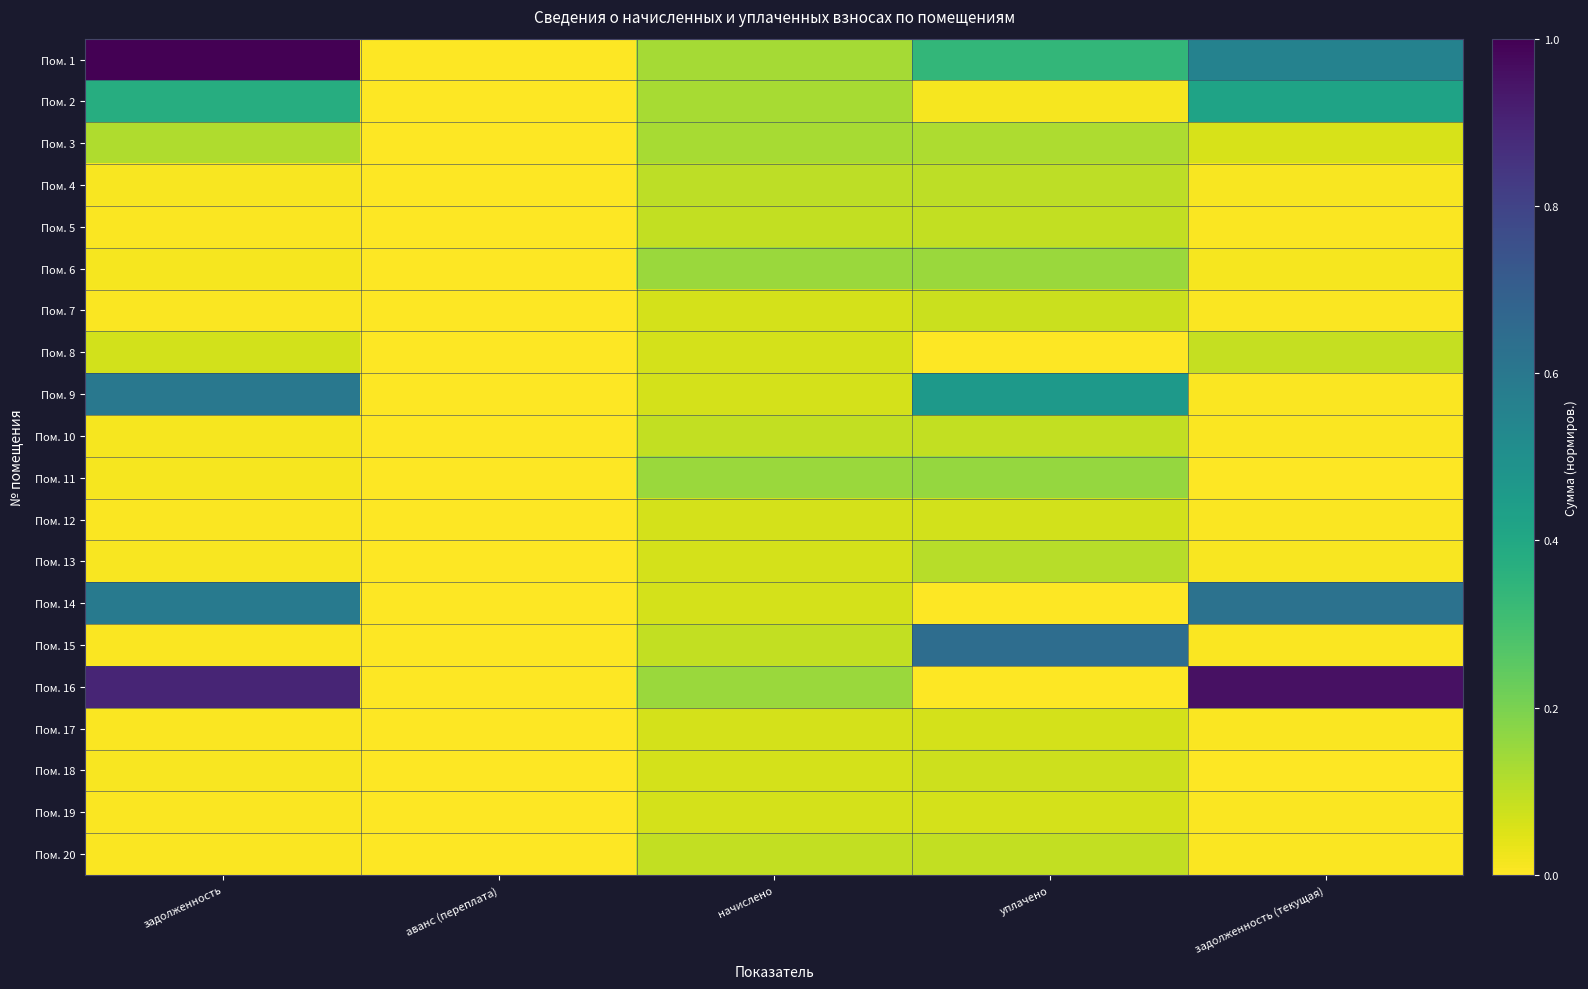

At how many categories does at least one series exceed 0?

4